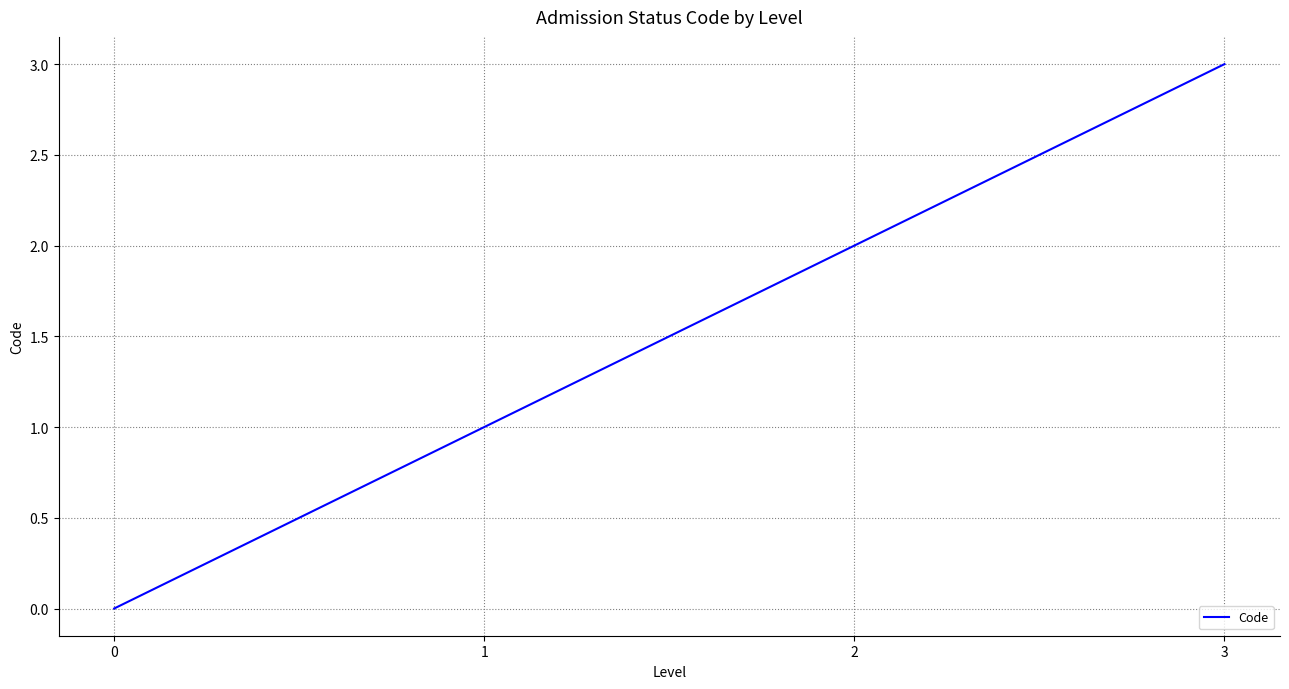

How many lines are shown in the chart?

1